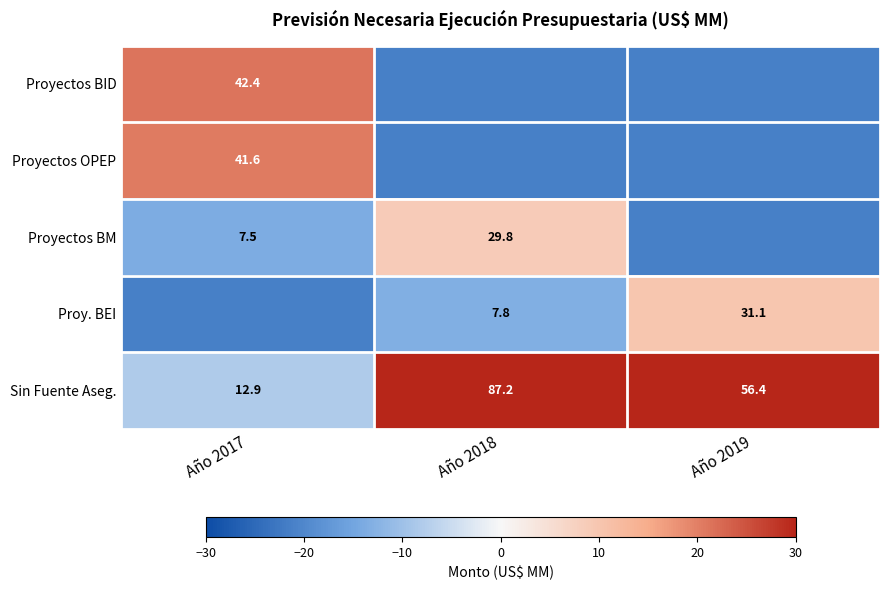

How many data points in Sin Fuente Aseg. are less than 56?

1